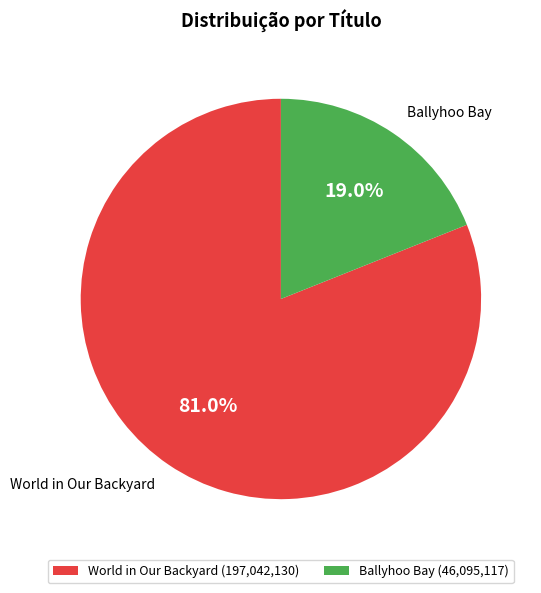

How many slices are in this pie chart?

2